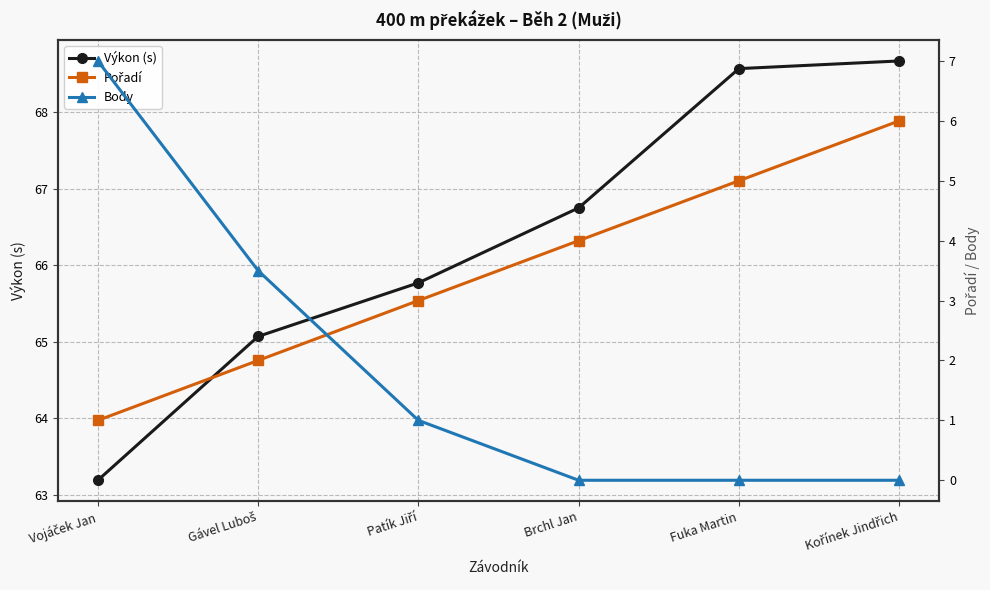

True or false: Výkon (s) has more than 2 points higher than both neighbors.

False